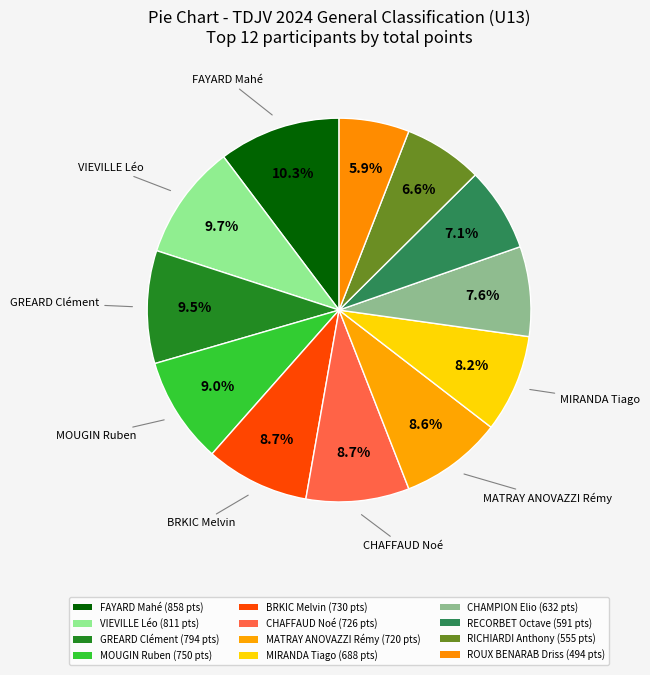

How many slices are in this pie chart?

12